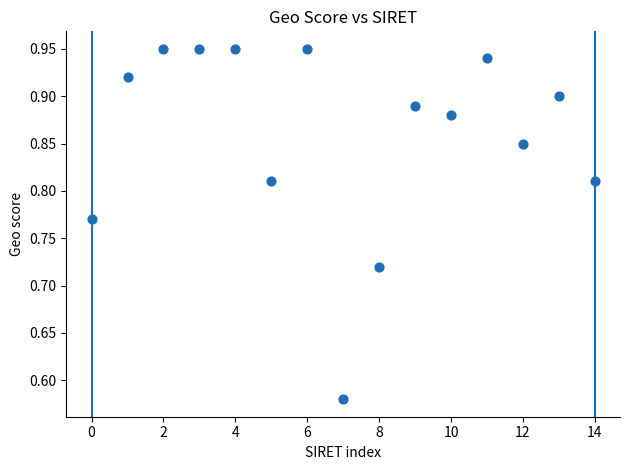

What is the range of Y values (max minus min)?

0.4